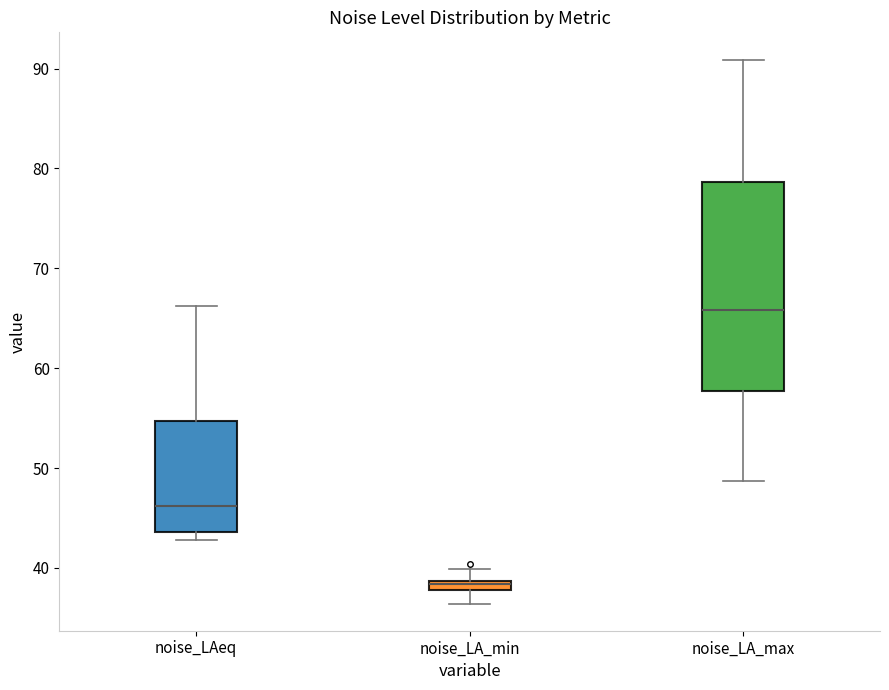

Where is the upper edge of the box for noise_LA_min on the y-axis? The values are not printed on the chart, so give them approximately, as read against the axis.

39